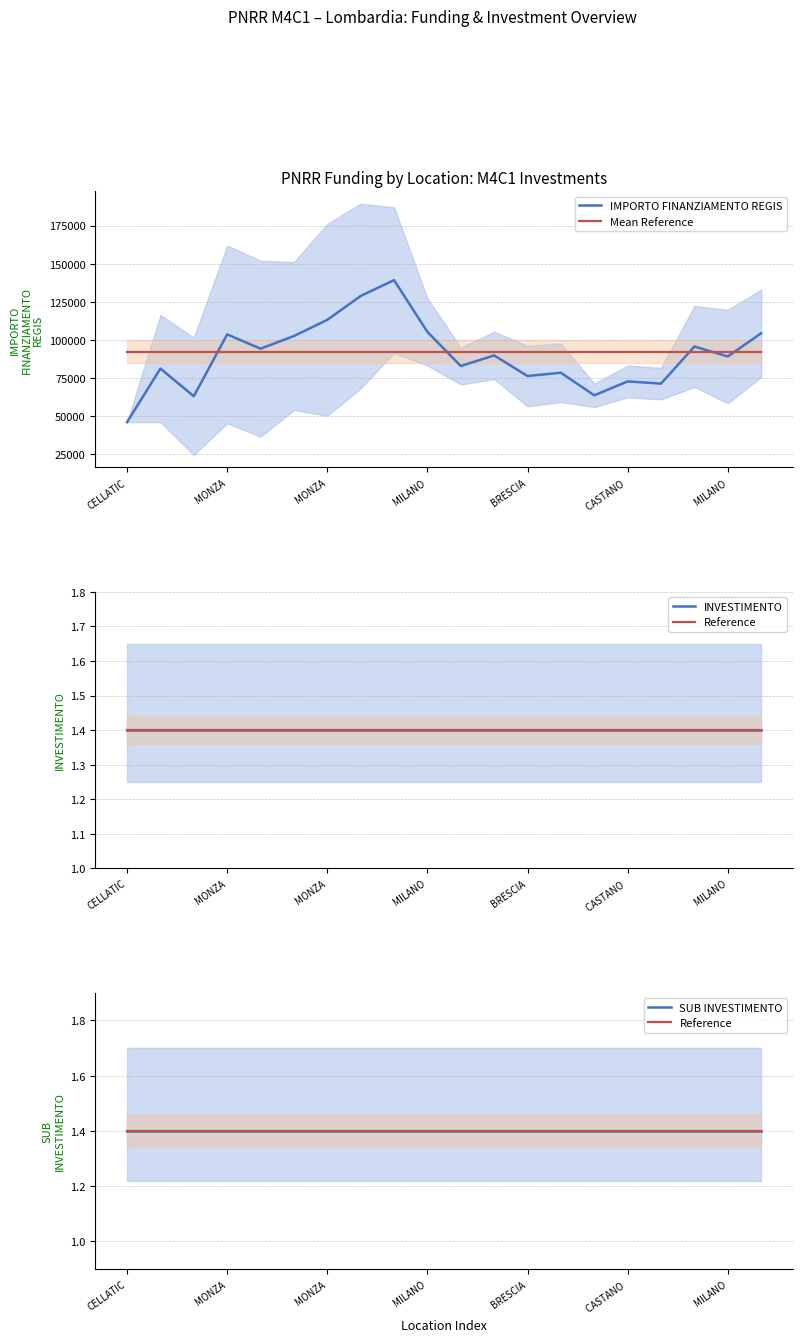

The value of Reference at MILANO is 2.2. True or false?

False